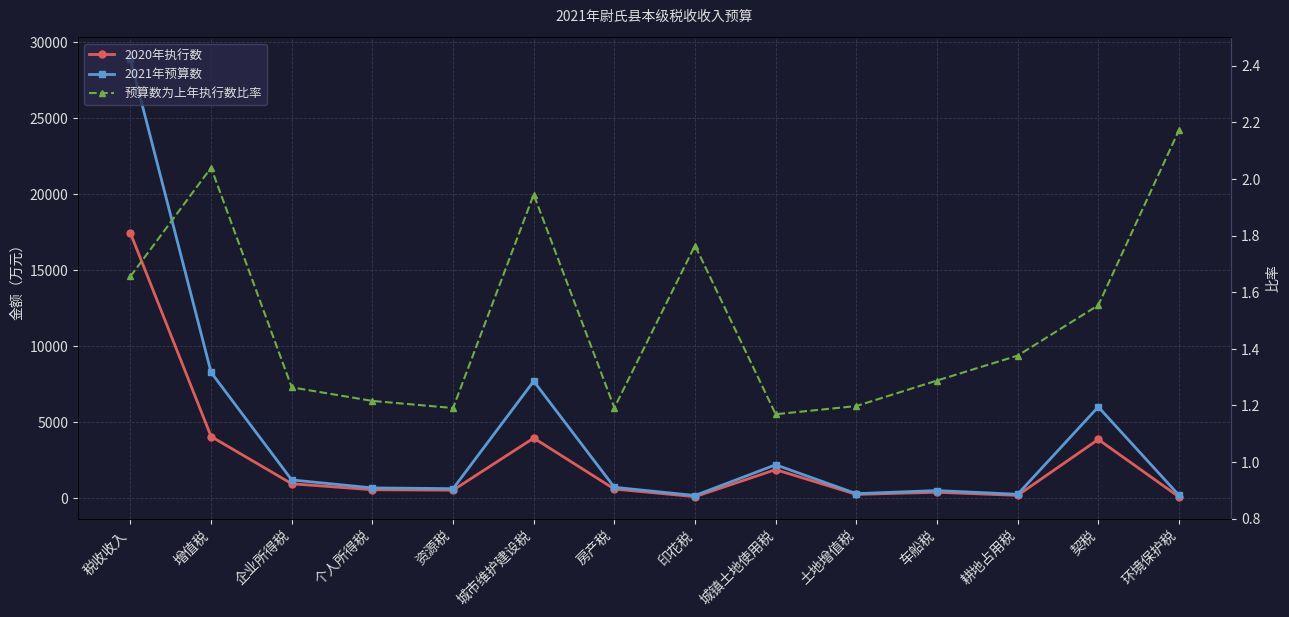

Reading left to right, transcribe all the data shown in this chart.

2020年执行数: 17434.0	4057.0	952.0	559.0	529.0	3957.0	604.0	102.0	1882.0	252.0	393.0	189.0	3865.0	93.0
2021年预算数: 28862.0	8275.0	1203.0	680.0	630.0	7698.0	720.0	180.0	2200.0	302.0	506.0	260.0	6006.0	202.0
预算数为上年执行数比率: 1.7	2.0	1.3	1.2	1.2	1.9	1.2	1.8	1.2	1.2	1.3	1.4	1.6	2.2